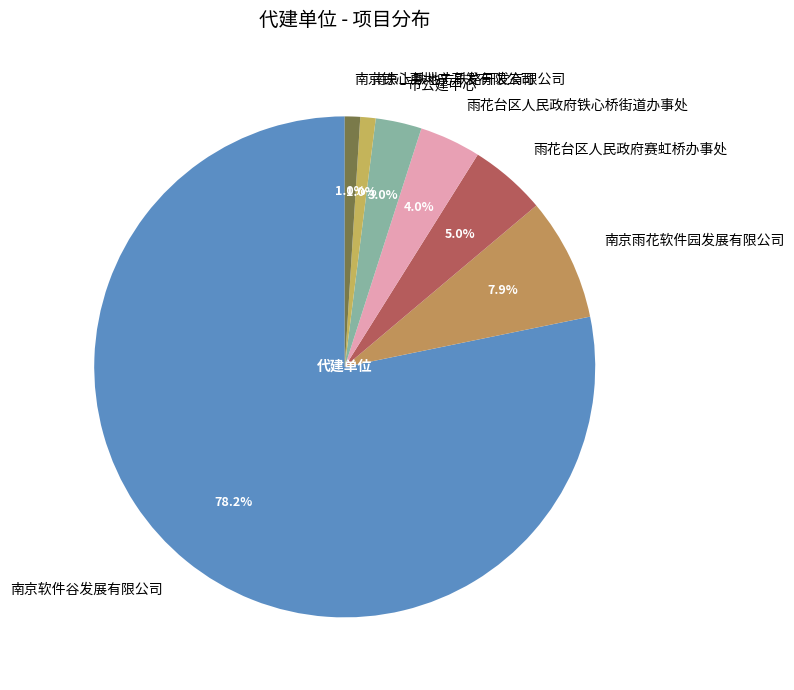

To the nearest percent, what percentage of the pie is 市公建中心?

3%